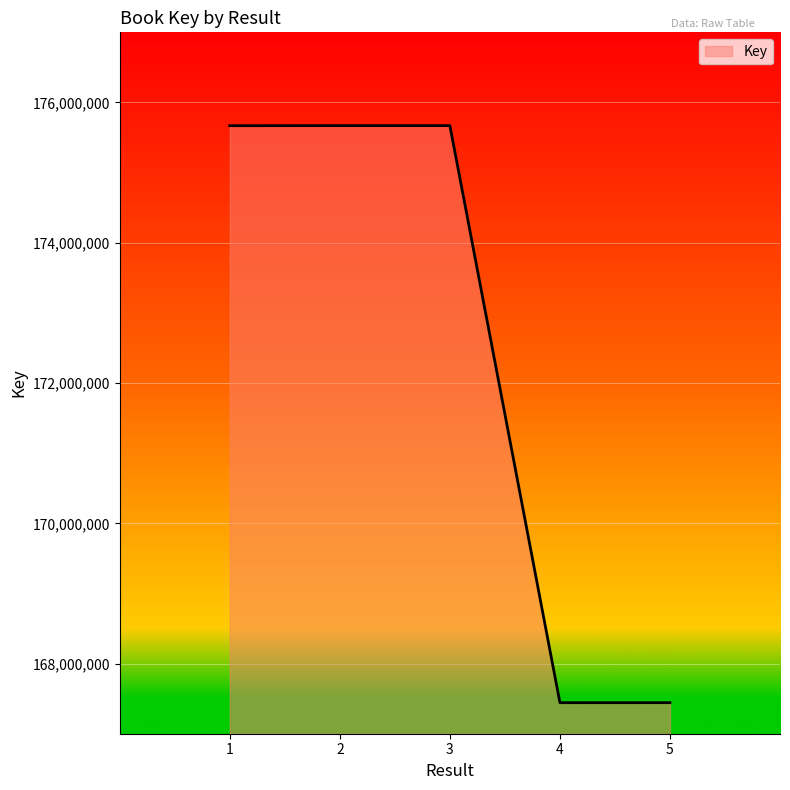

True or false: the data shows 167442521 at 4.

True